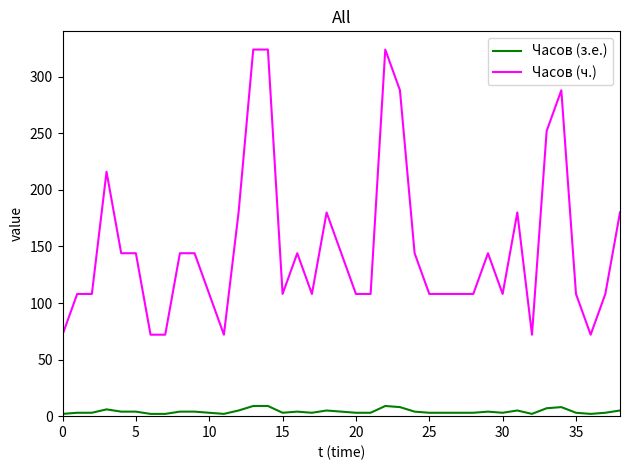

How many lines are shown in the chart?

2